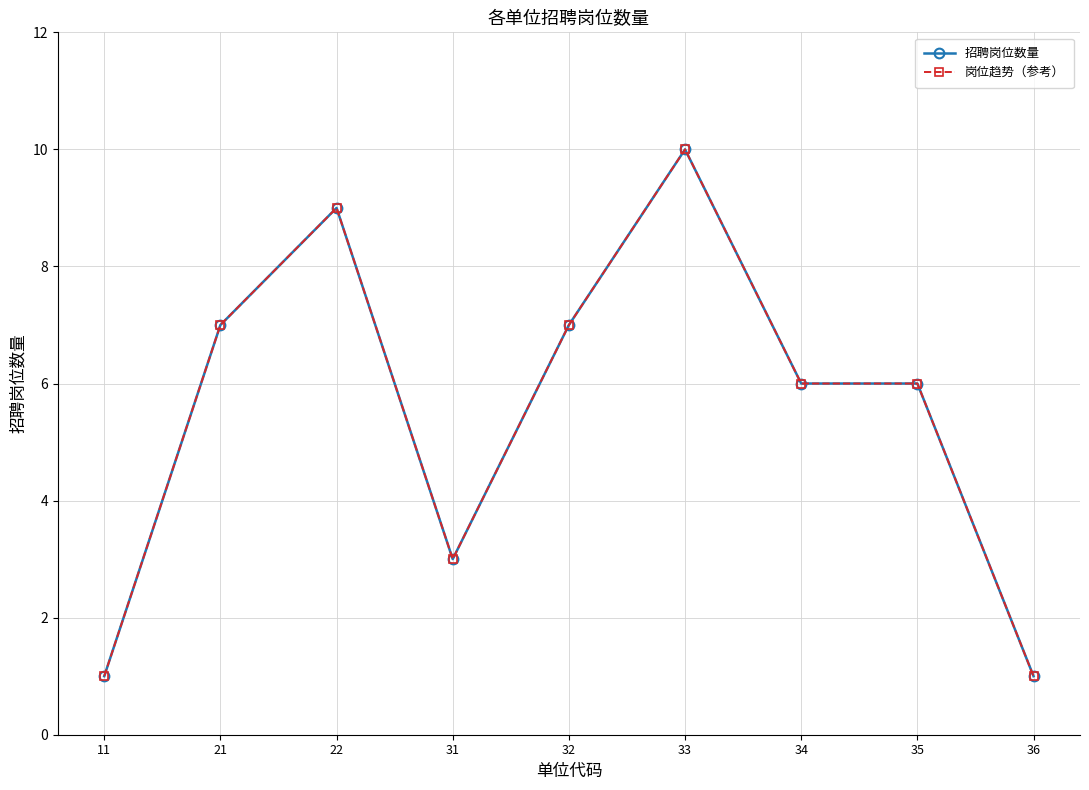

Reading left to right, what are all the values shown in this chart?

招聘岗位数量: 11=1	21=7	22=9	31=3	32=7	33=10	34=6	35=6	36=1
岗位趋势（参考）: 11=1	21=7	22=9	31=3	32=7	33=10	34=6	35=6	36=1